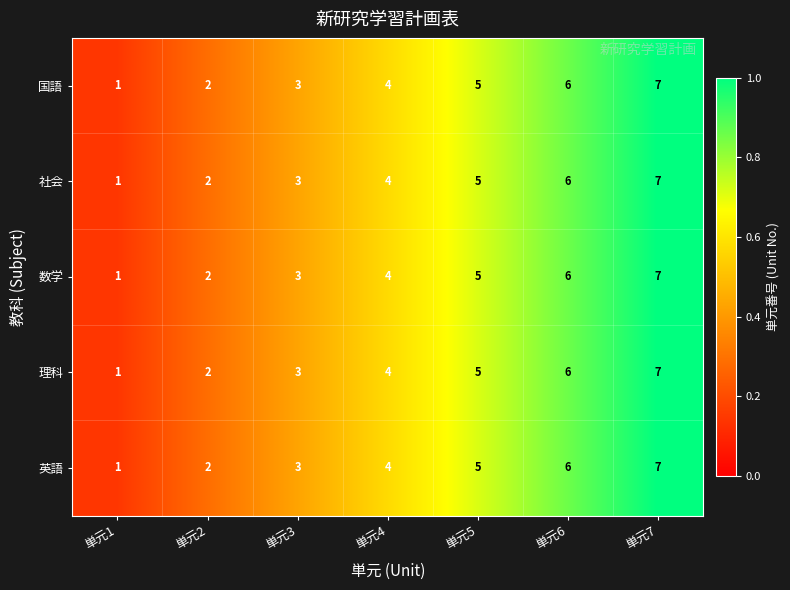

What is the sum of all 数学 values?

28